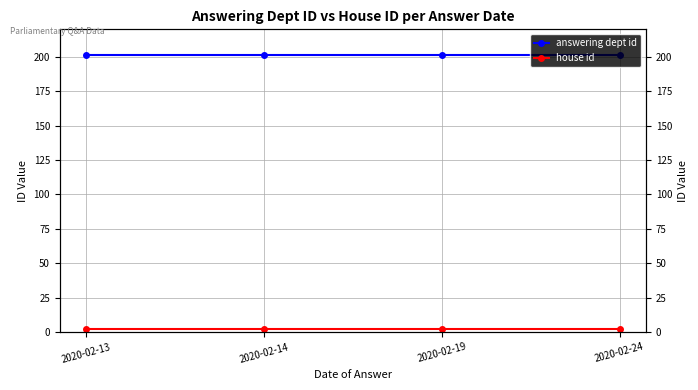

True or false: answering dept id and house id cross at least once.

False